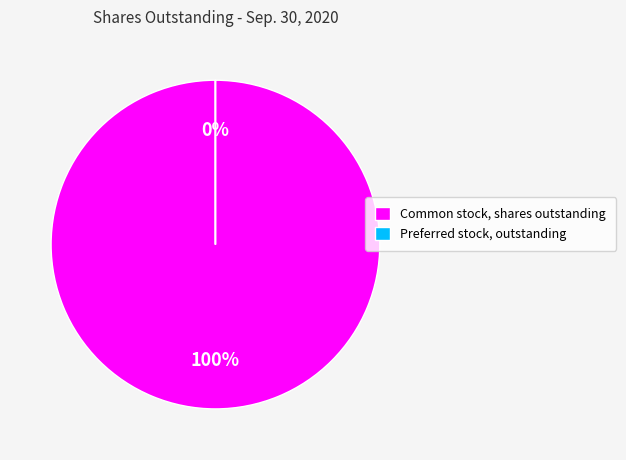

What is the change in value from Common stock, shares outstanding to Preferred stock, outstanding?

-26813378